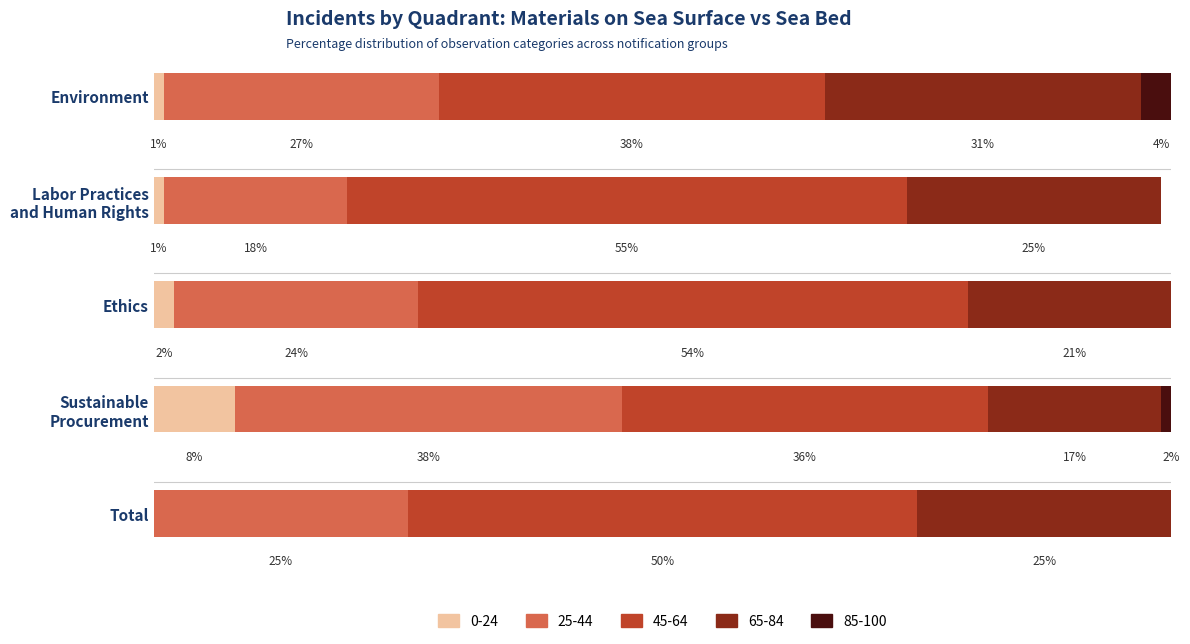

What are all the series names shown in the legend?

0-24, 25-44, 45-64, 65-84, 85-100